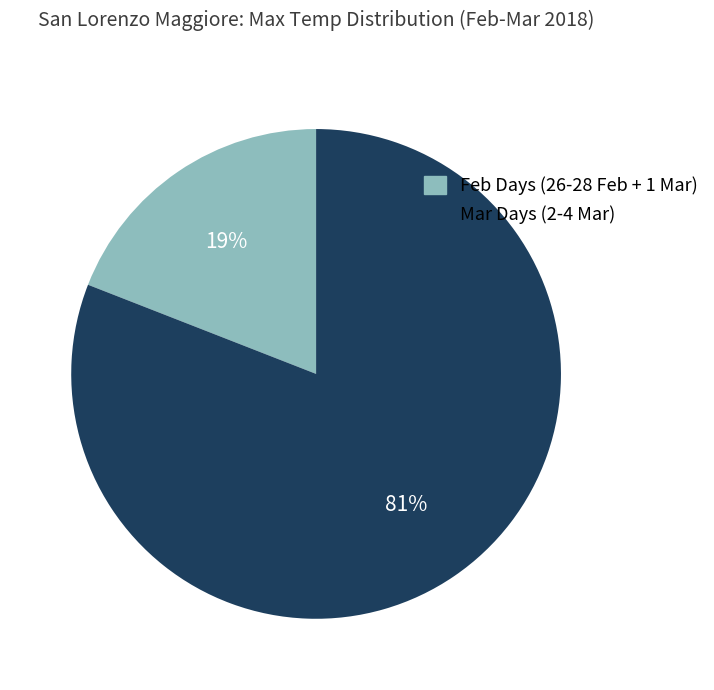

How many slices are in this pie chart?

2